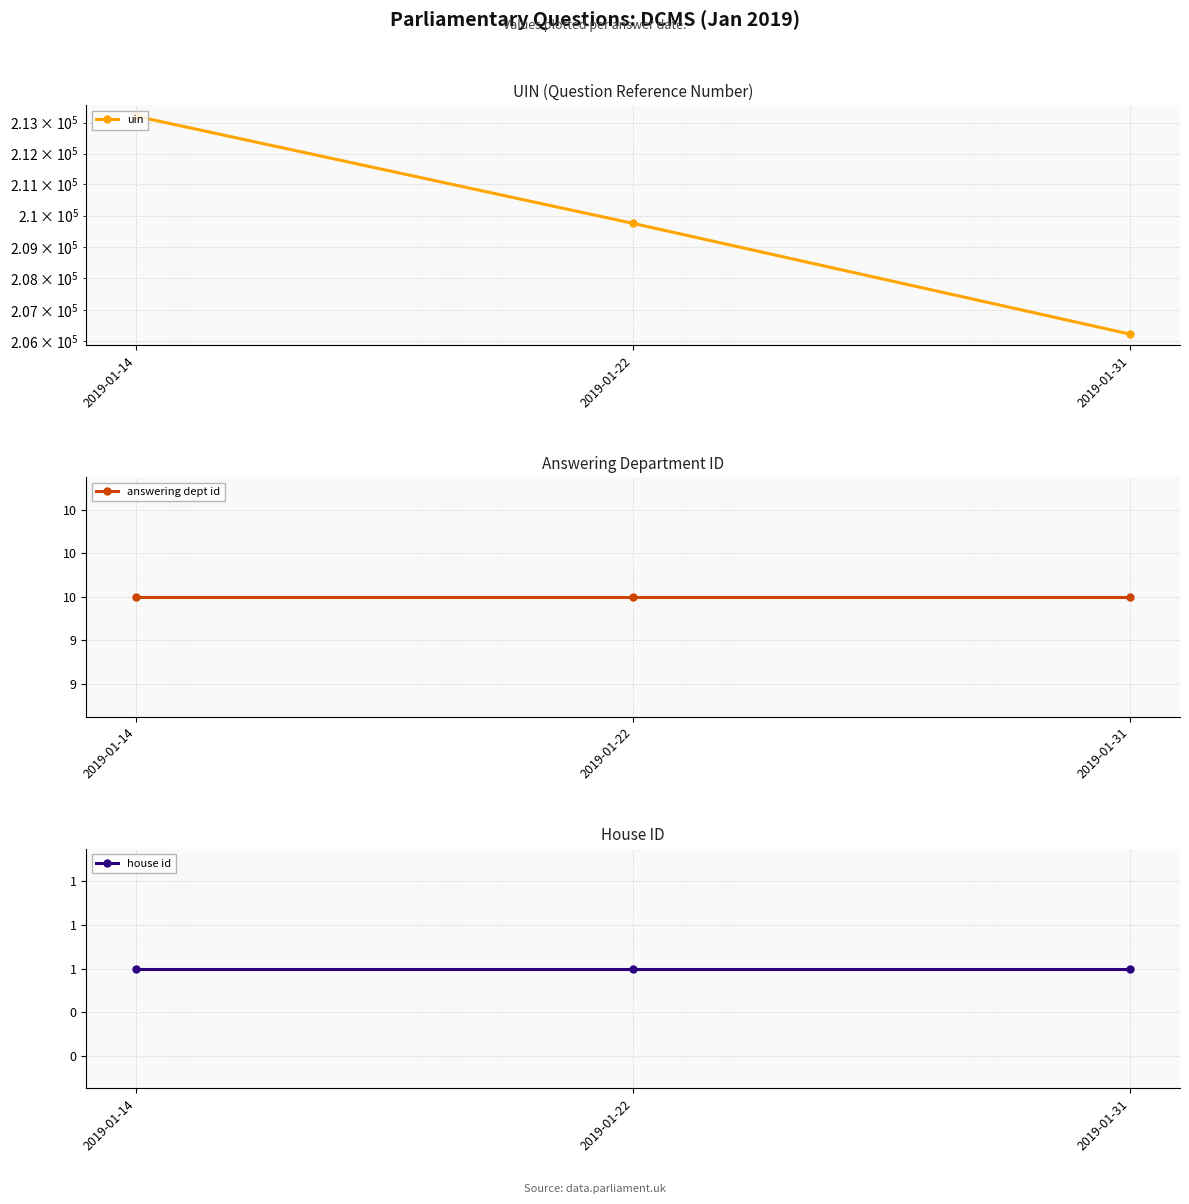

What is the value of the answering dept id point at the 2nd from the left?

10